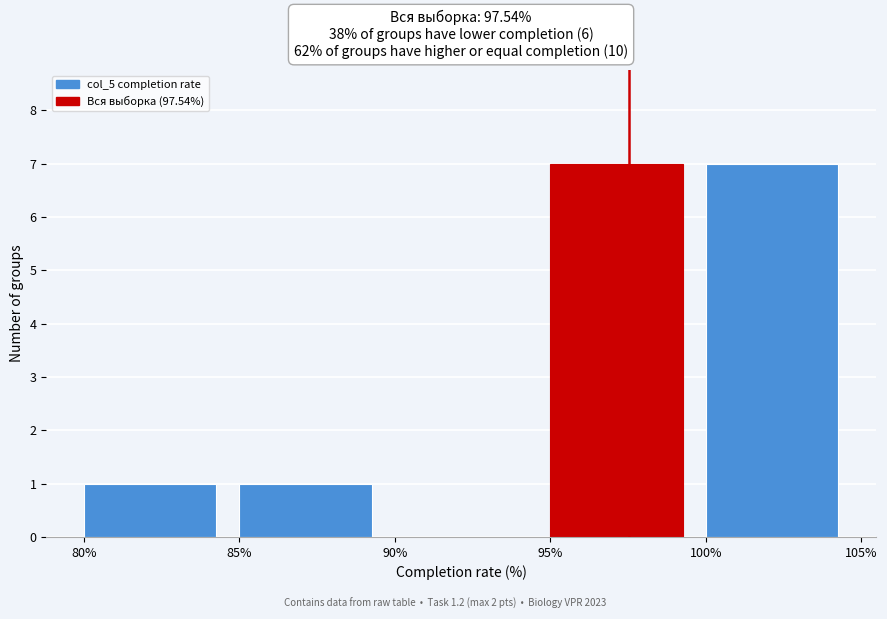

Reading left to right, transcribe this chart: for each bar, give the range it covers on the x-axis and its height. The values are not printed on the chart, so give them approximately, as read against the axis.

80% to 85%: 1
85% to 90%: 1
90% to 95%: 0
95% to 100%: 7
100% to 105%: 7